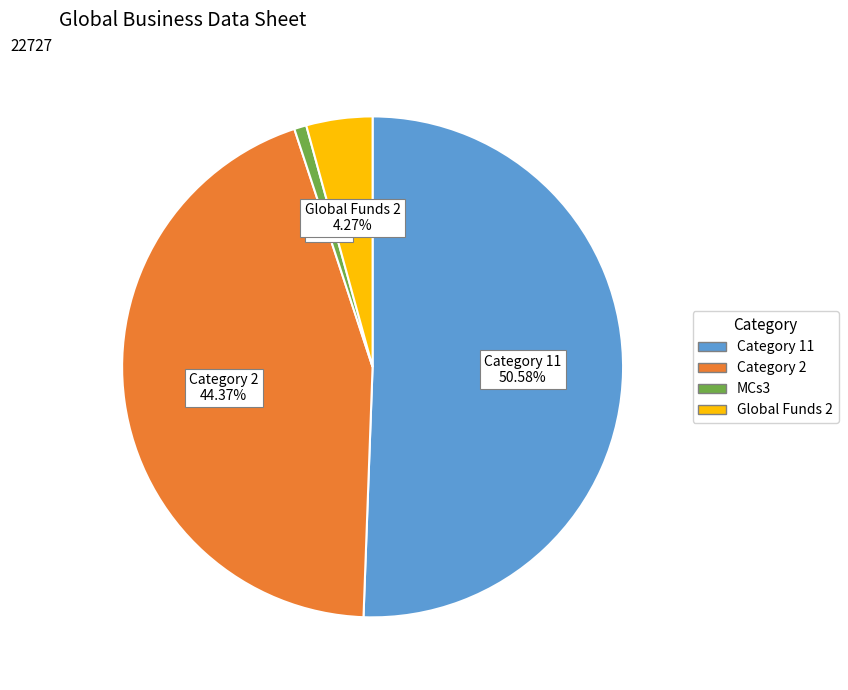

To the nearest percent, what percentage of the pie is Category 11?

51%